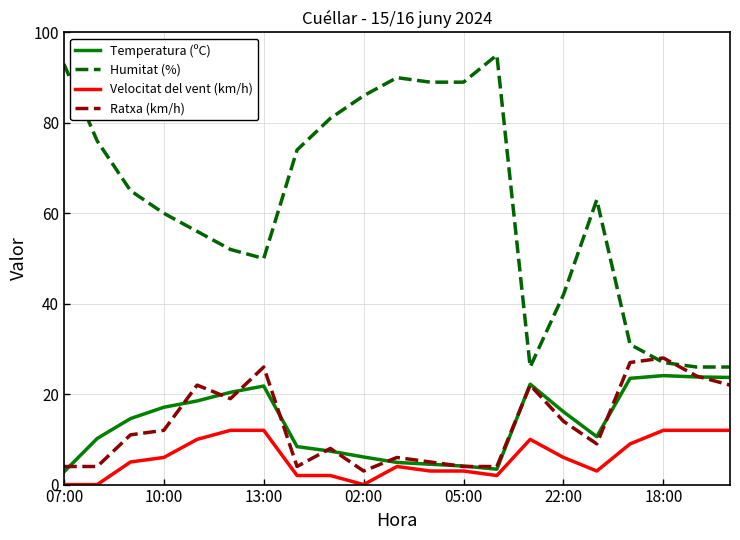

True or false: Humitat (%) and Temperatura (ºC) intersect in this chart.

False